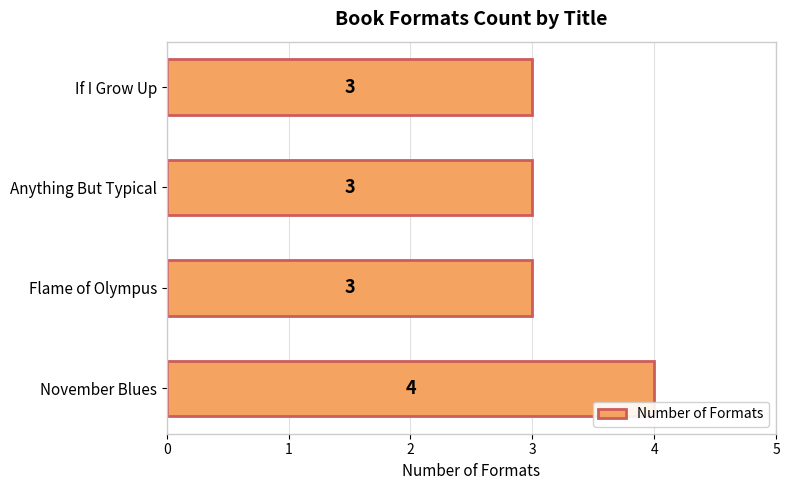

What is the difference between the maximum and second lowest values?

1